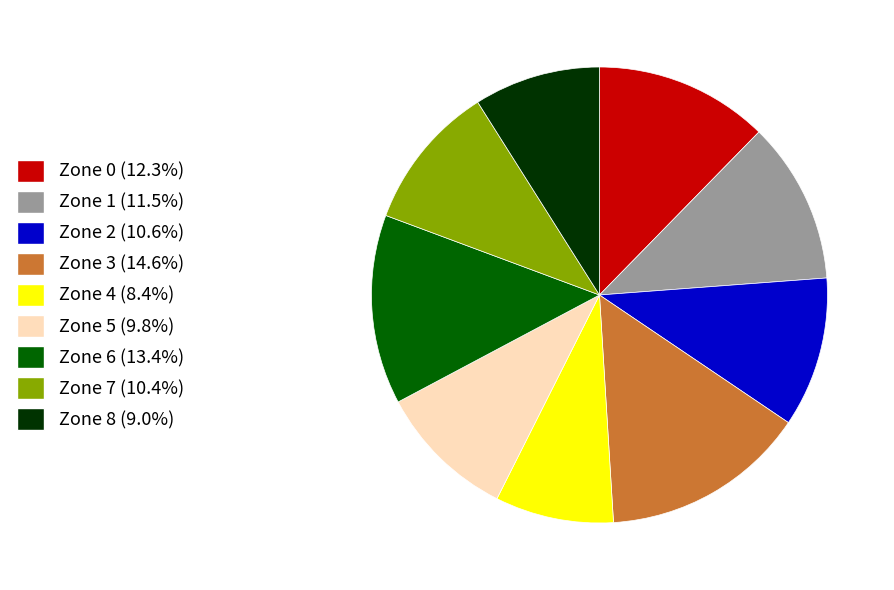

Count the number of slices in the pie.

9